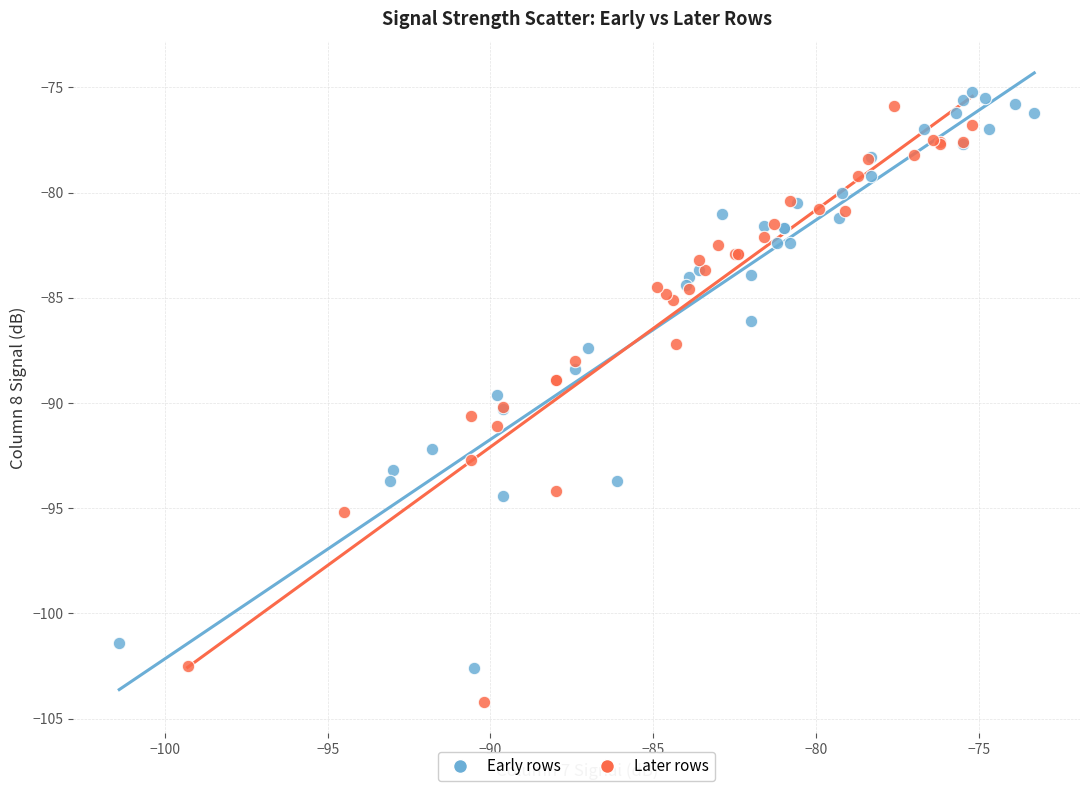

Which series contains the lowest Y value?

Later rows